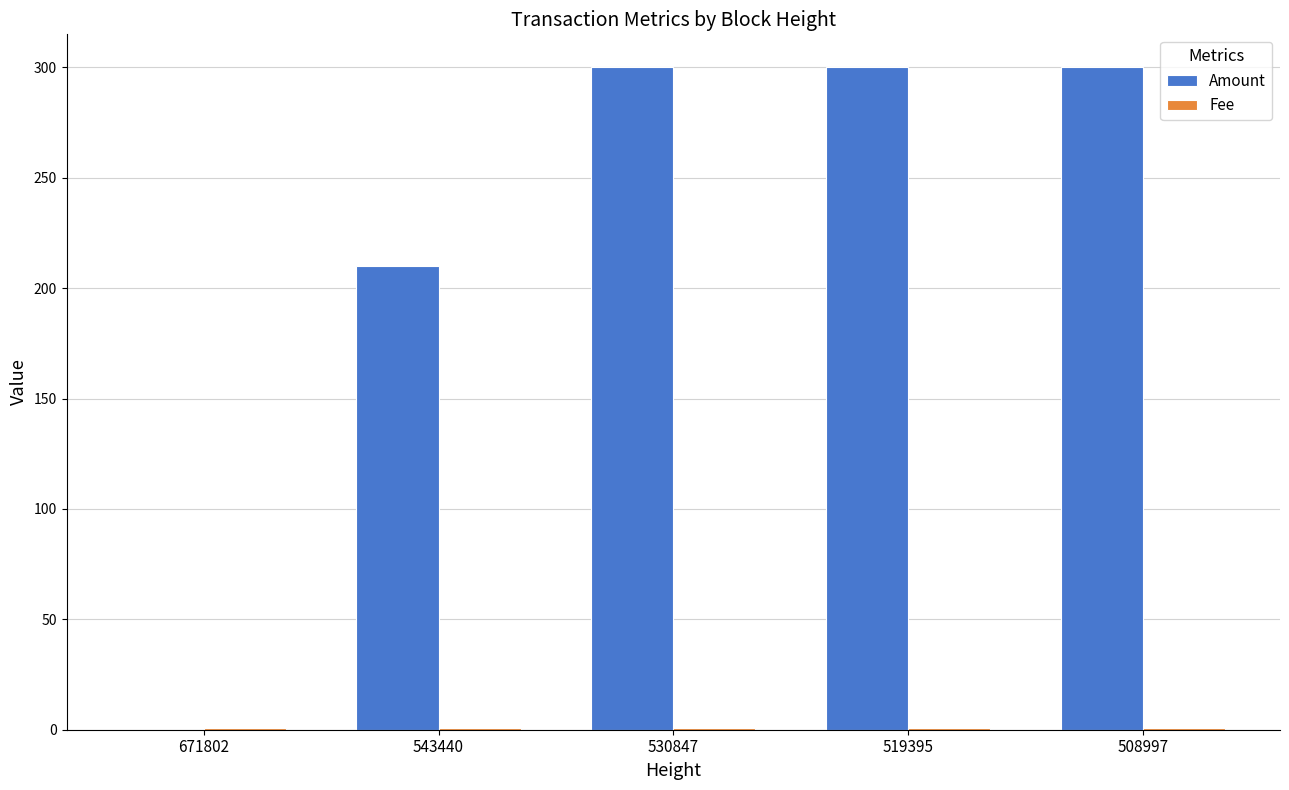

What is the sum of all Amount values?

1110.0